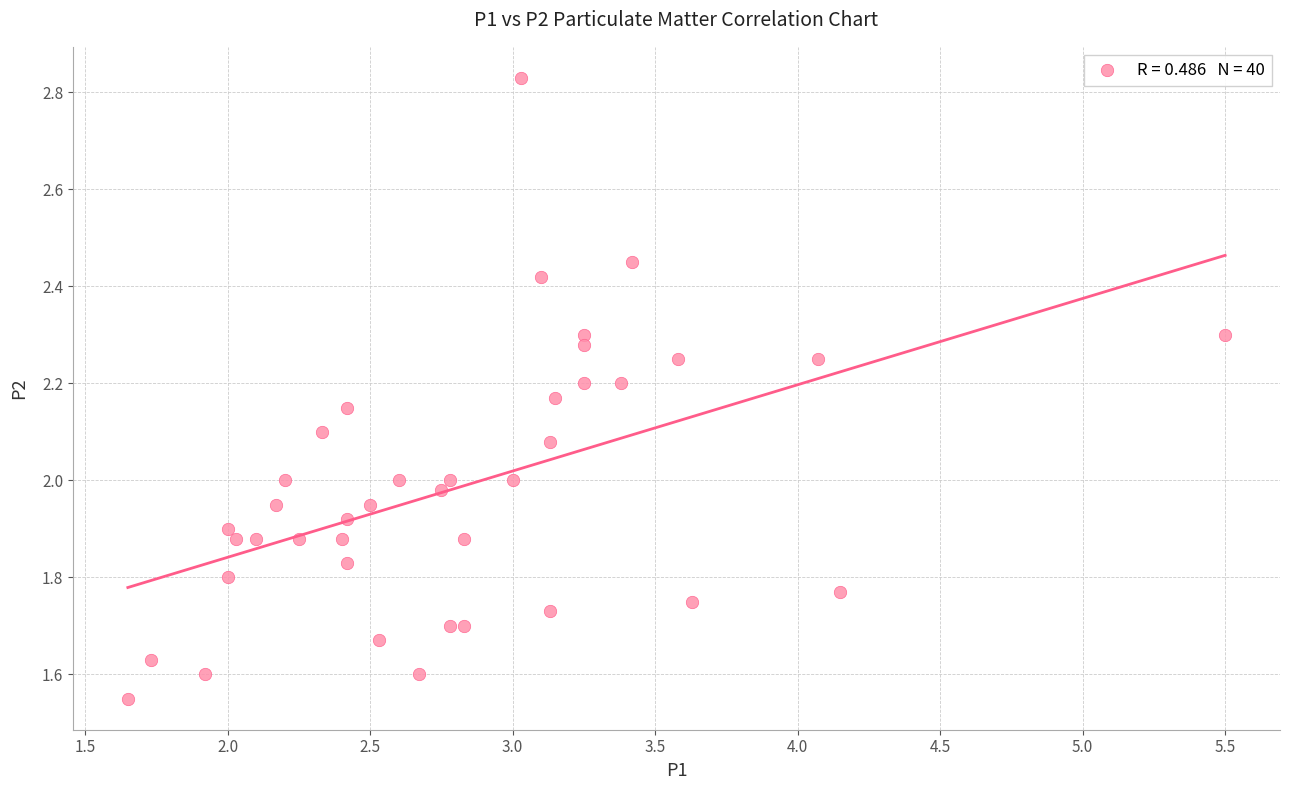

What is the range of X values (max minus min)?

3.9